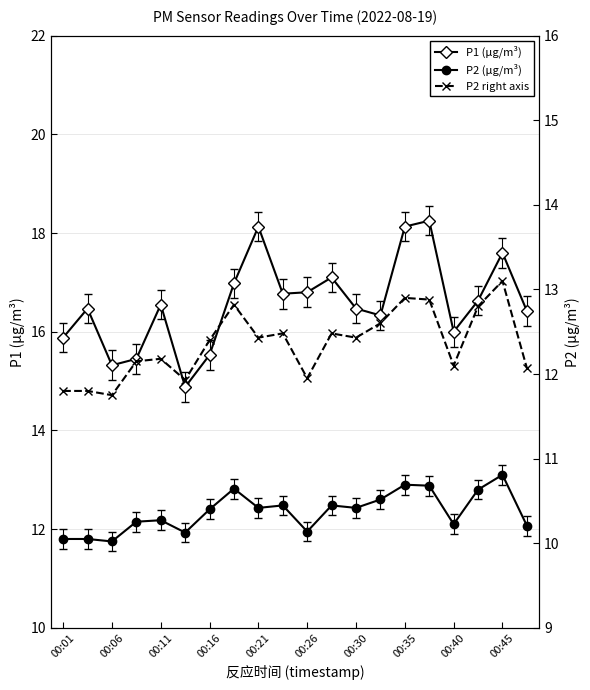

Rank the series by their maximum value, from highest to lowest.

P1 (μg/m³), P2 (μg/m³), P2 right axis